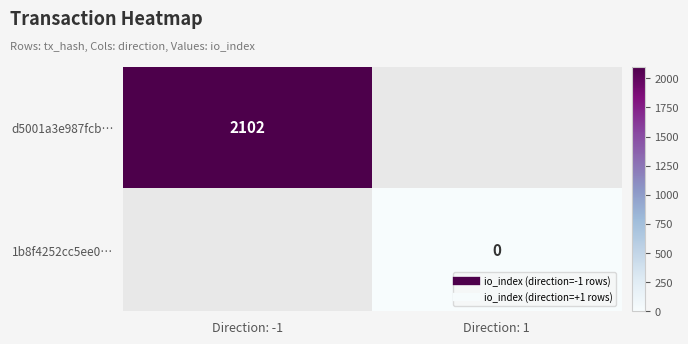

Which label corresponds to the largest value in the chart?

Direction: -1